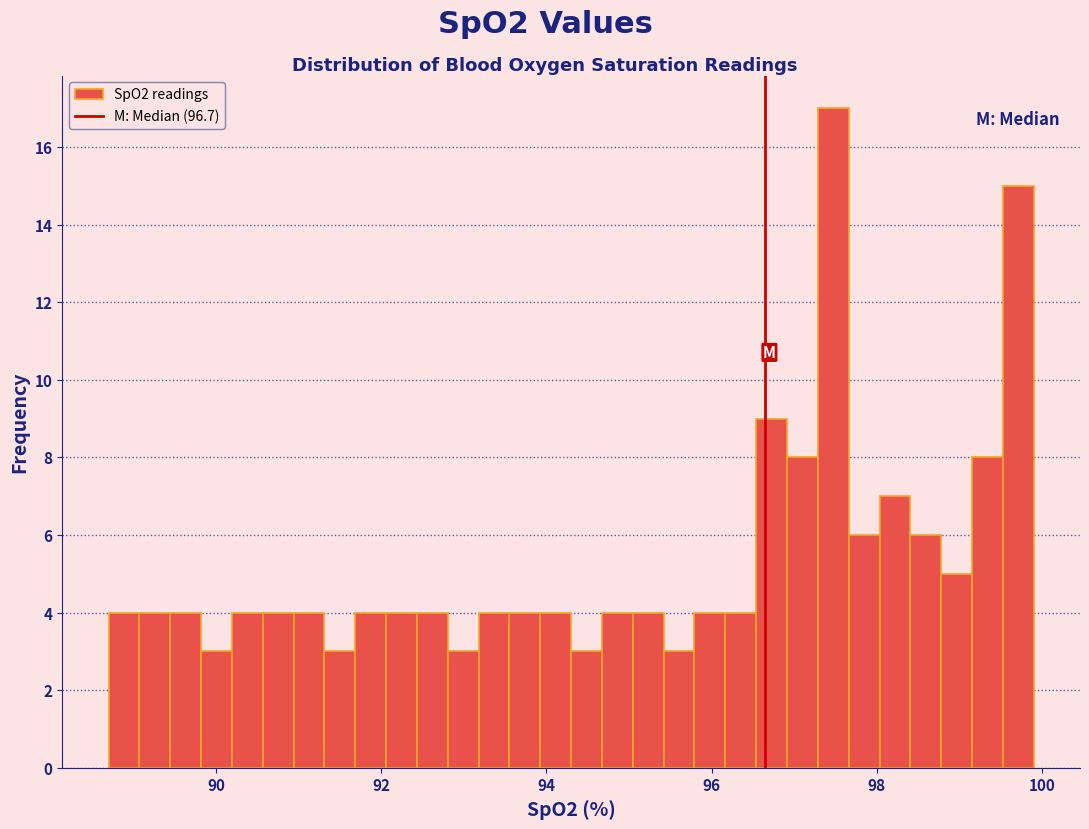

Around what value on the x-axis is the tallest bar? Give the approximate position of its centre, as read against the axis.

97.4